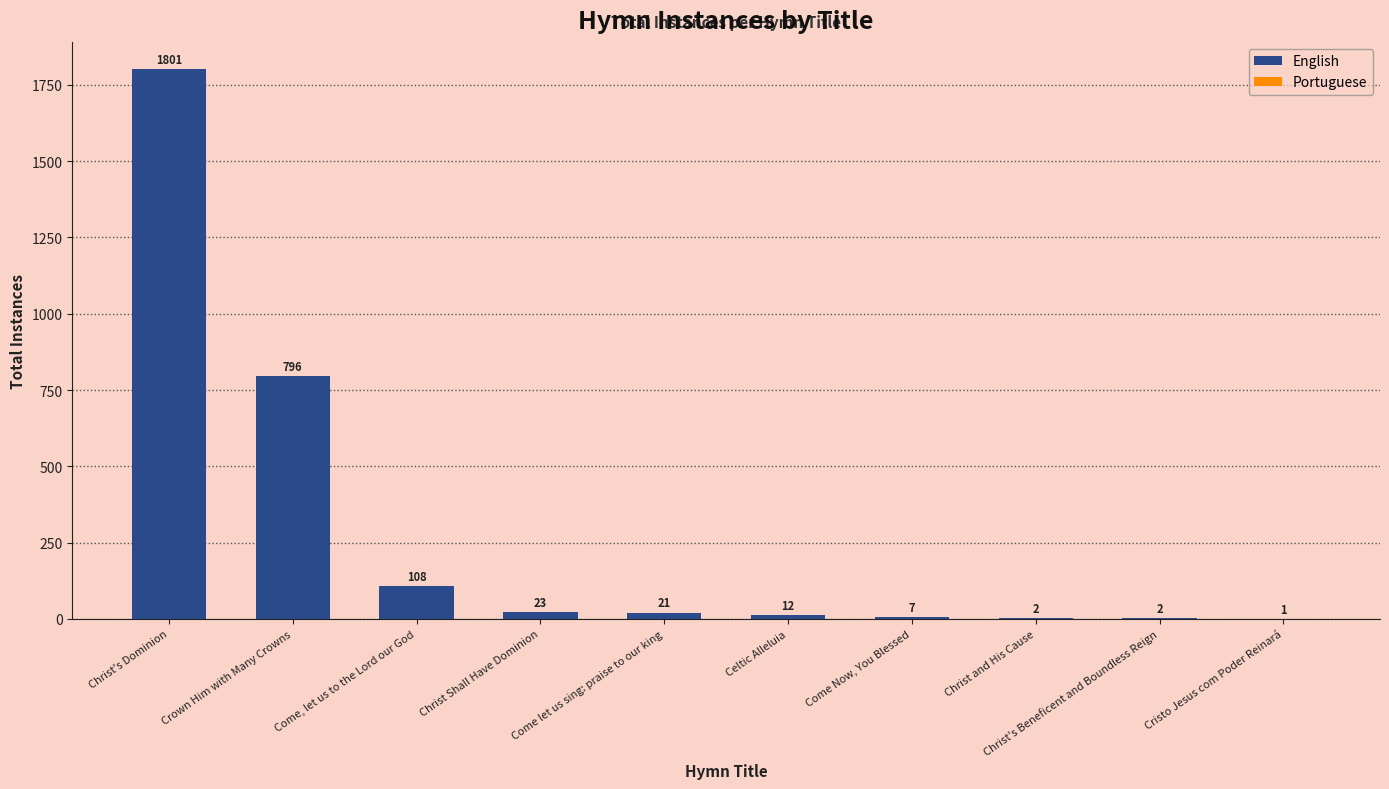

Which has a higher value, Christ's Beneficent and Boundless Reign or Come let us sing: praise to our king?

Come let us sing: praise to our king